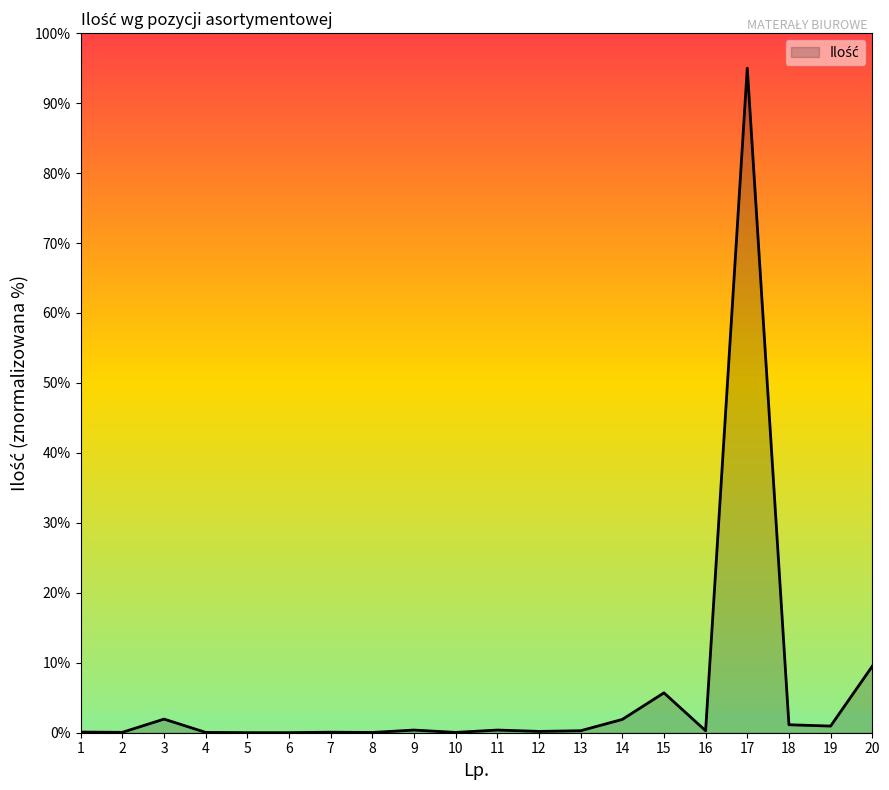

The value at 6 is 0.0. True or false?

True